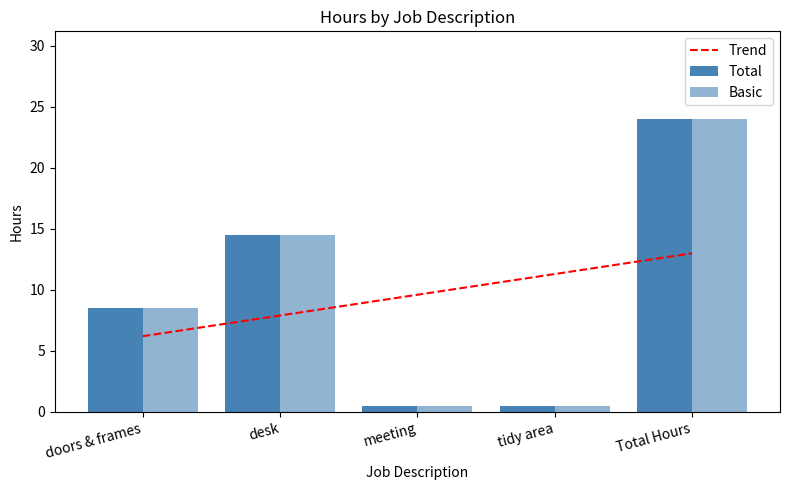

What is the maximum value shown in the chart?

24.0